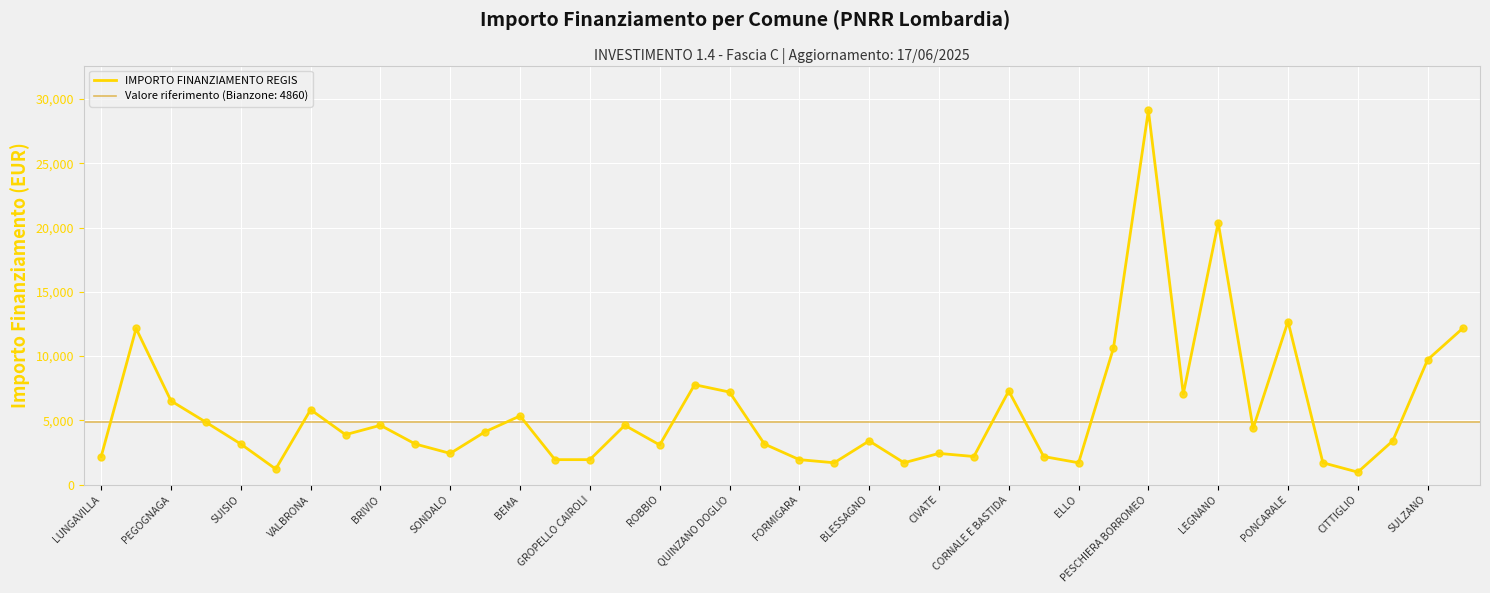

The IMPORTO FINANZIAMENTO REGIS series shows 2430 at CIVATE. True or false?

True